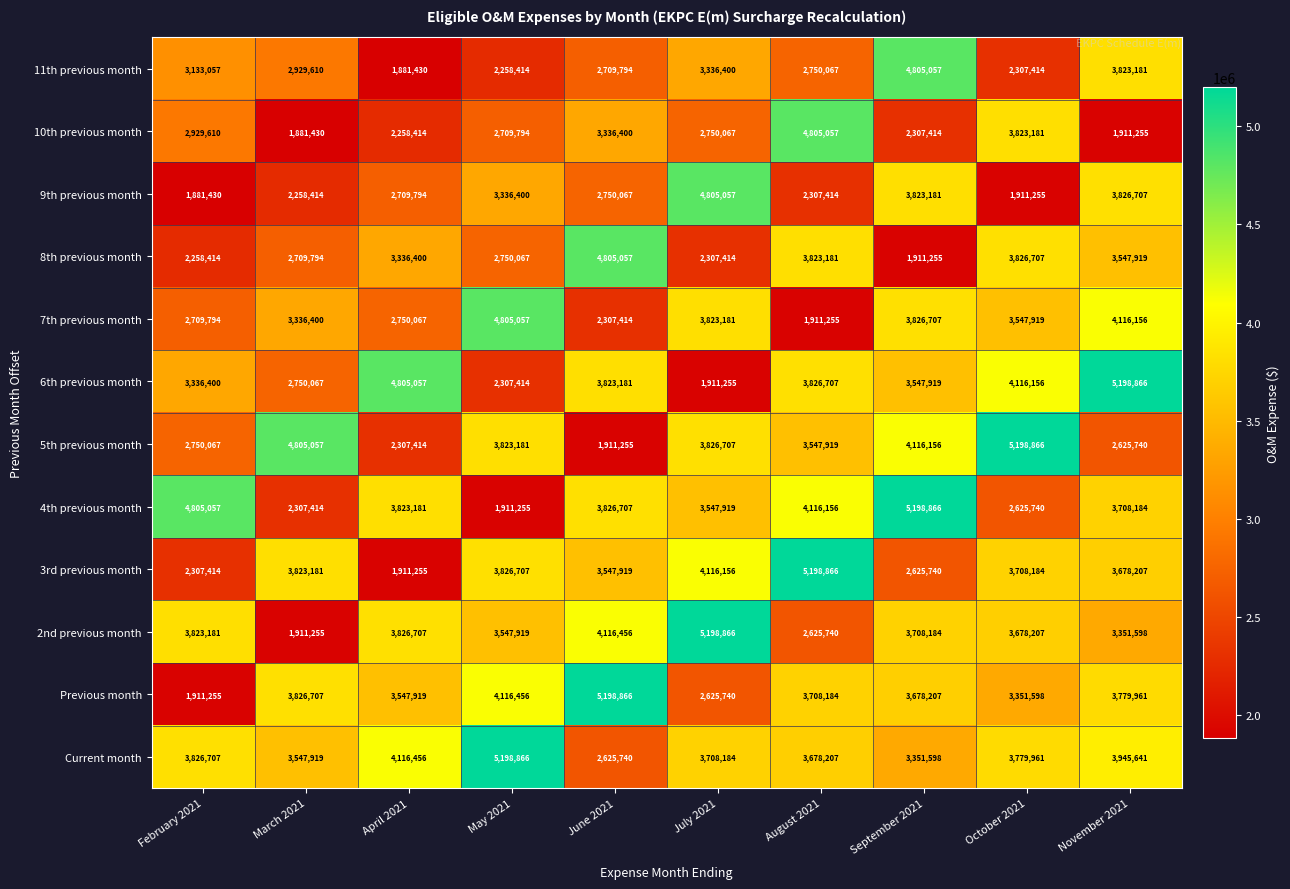

What is the spread (max minus min) of values at September 2021?

3287611